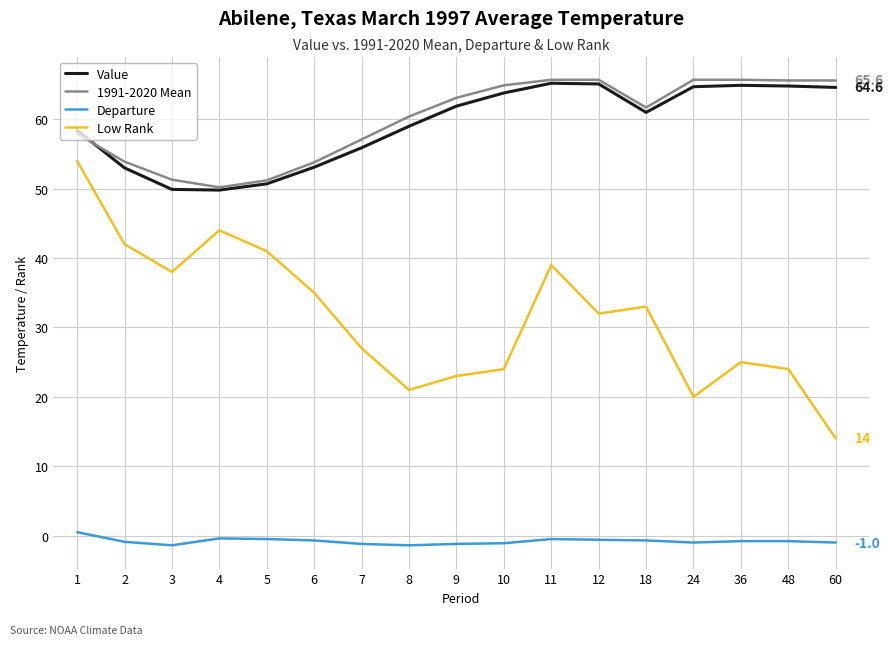

Which category has the highest value in the Low Rank series?

1